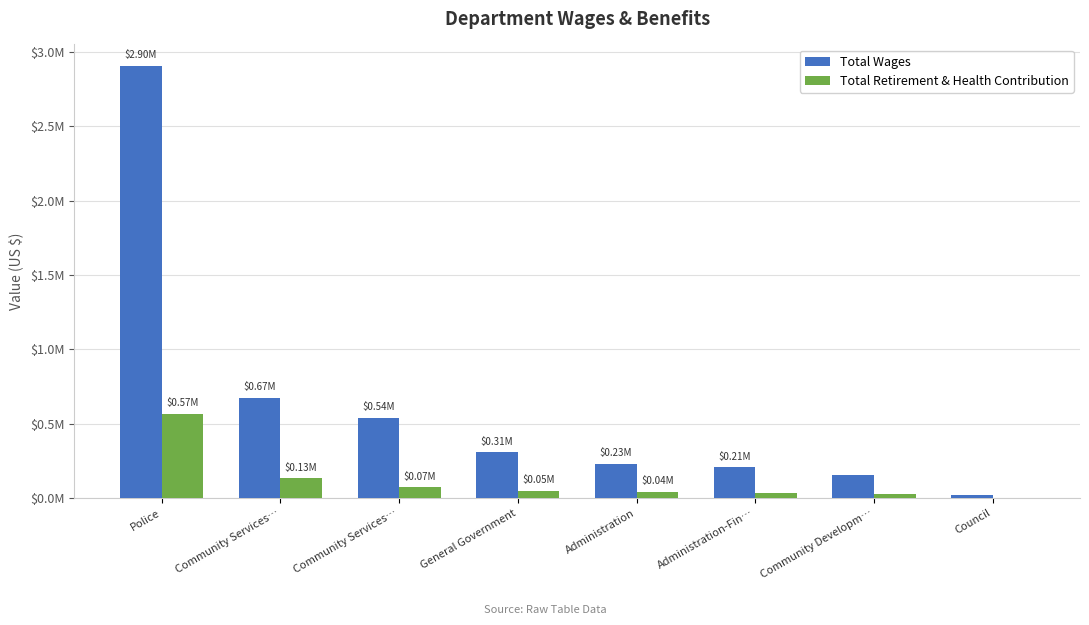

What is the approximate value of Total Wages at Community Developm…?

153796